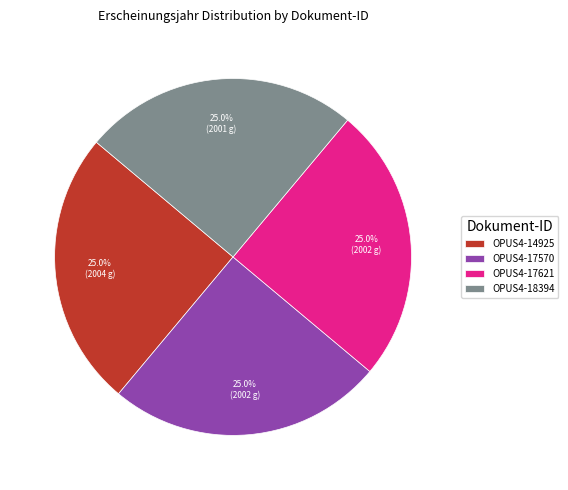

What portion of the pie excludes OPUS4-17570?

75.0%